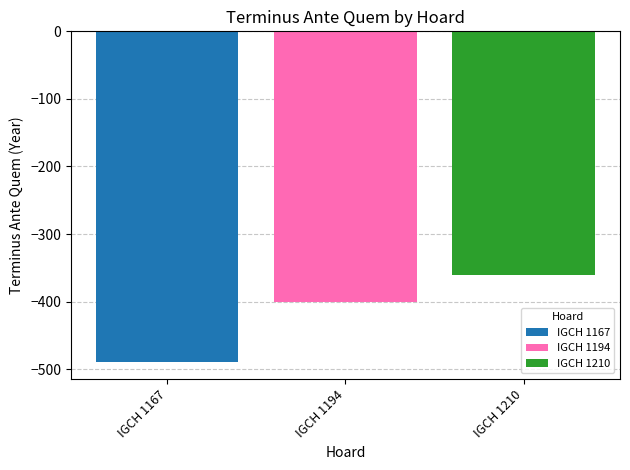

How many data points does each series have?

1